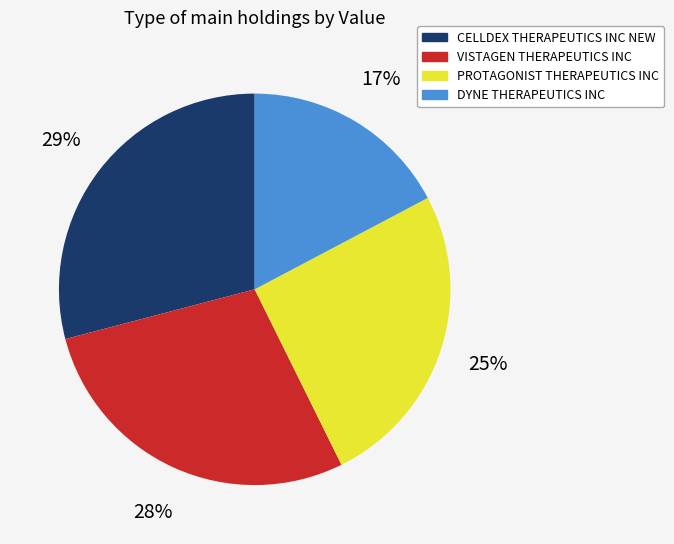

What is the ratio of the value at CELLDEX THERAPEUTICS INC NEW to the value at DYNE THERAPEUTICS INC?

1.7